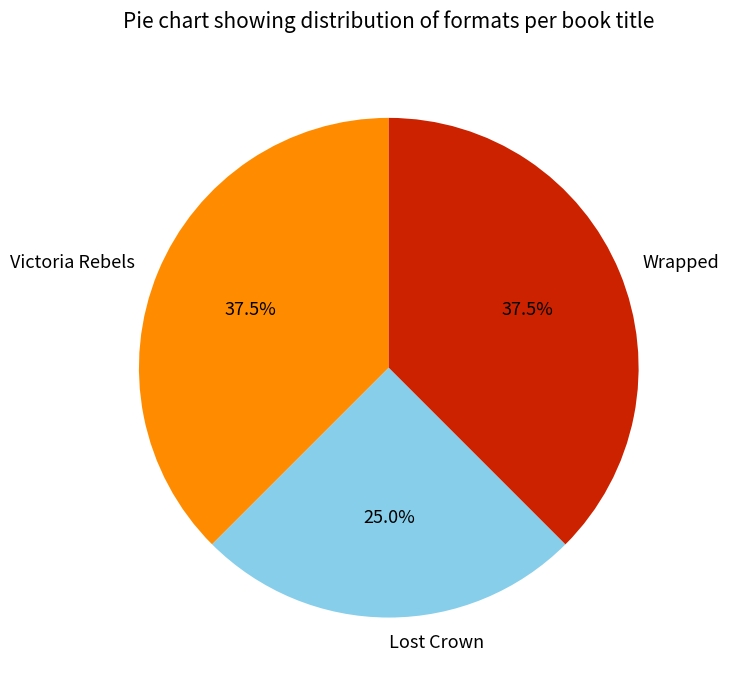

What is the ratio of the value at Victoria Rebels to the value at Wrapped?

1.0